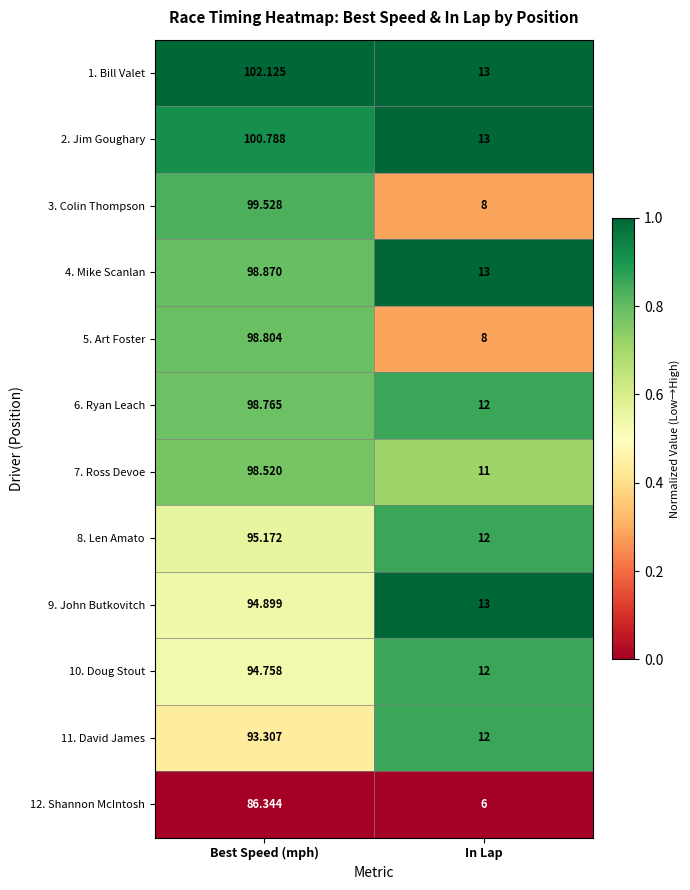

Is the value of 1. Bill Valet at Best Speed (mph) greater than the value of 9. John Butkovitch at In Lap?

Yes